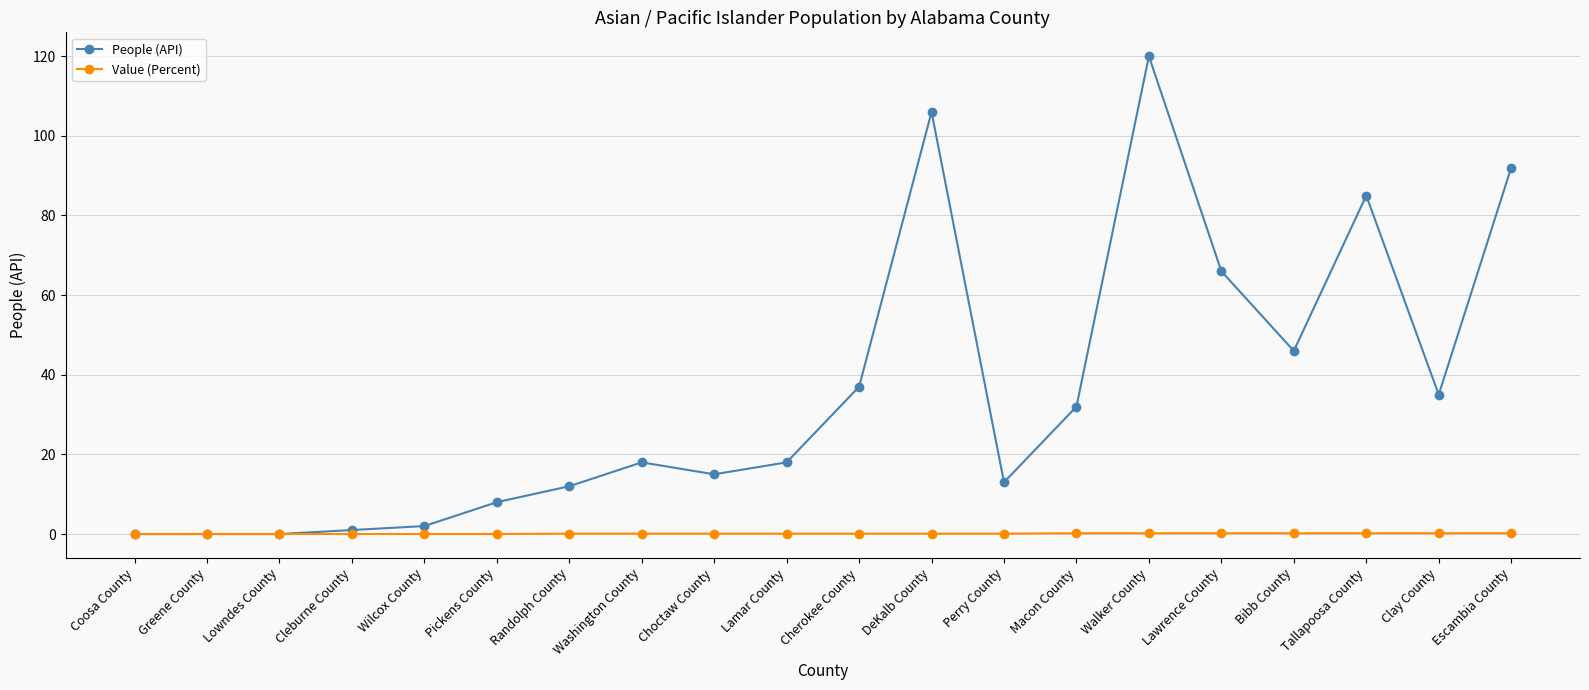

What is the total value across all series at Bibb County?

46.2